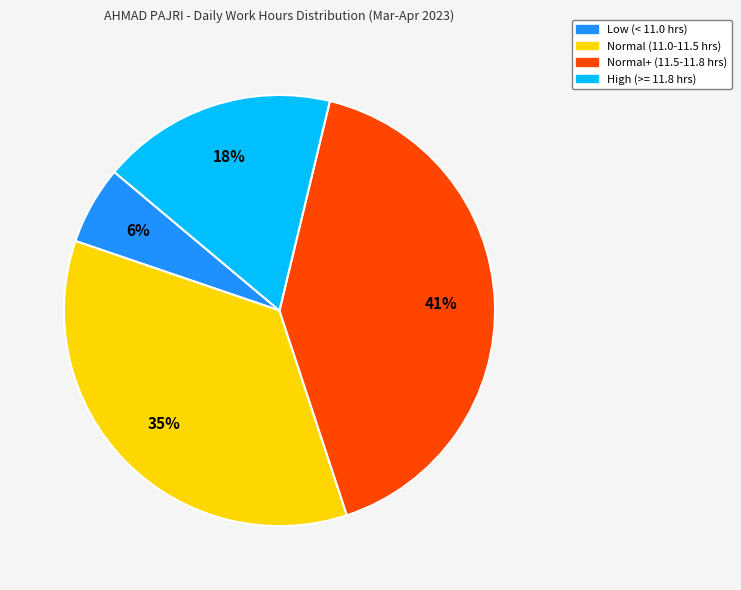

To the nearest percent, what is the difference between the largest and smallest slice percentages?

35%